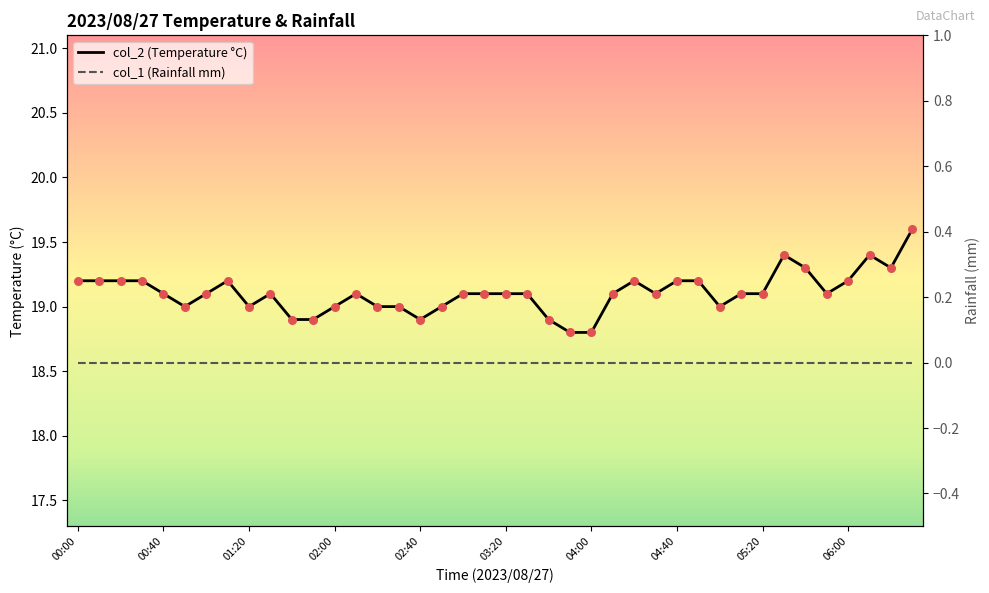

Which series has the largest Y range (max minus min)?

col_2 (Temperature °C)